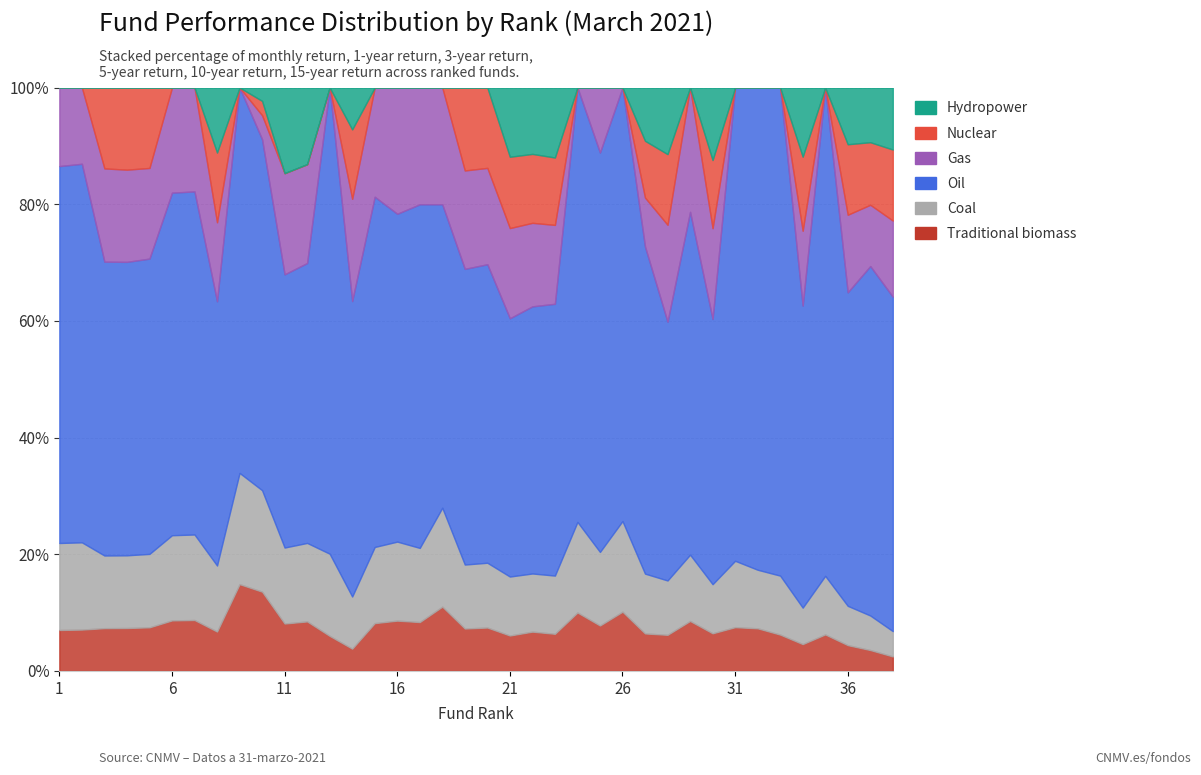

True or false: Hydropower has a value of 5.2 at 4.

False